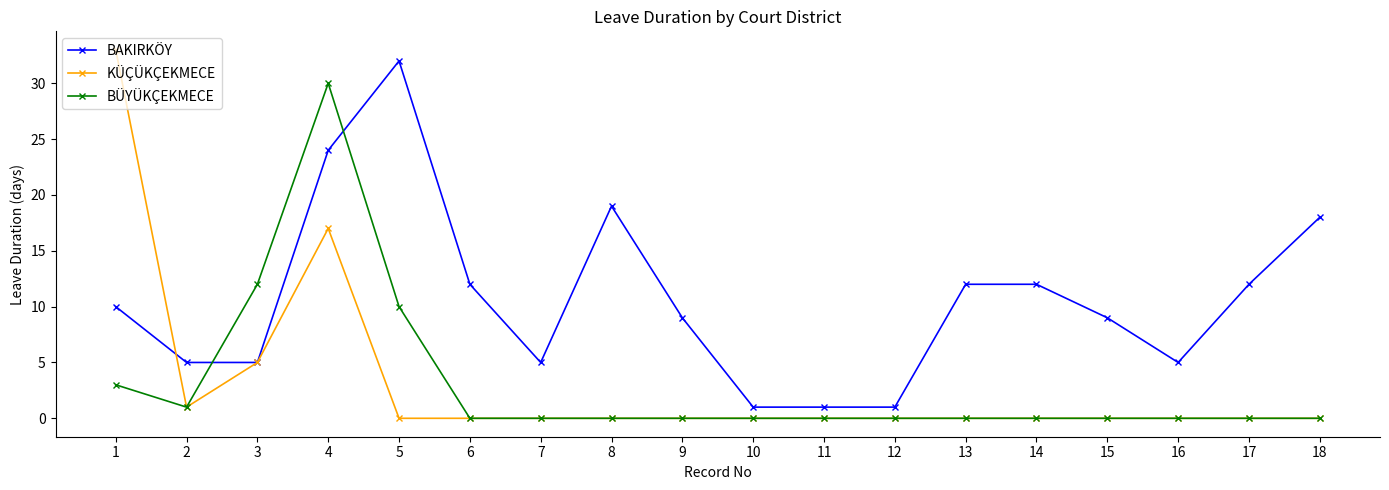

Between 1 and 8, which series saw the biggest shift?

KÜÇÜKÇEKMECE